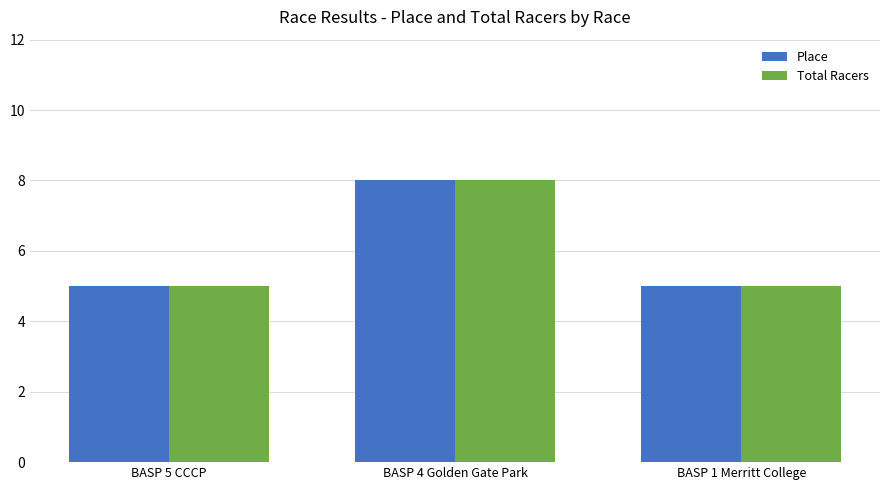

Reading right to left, transcribe all the data shown in this chart.

Place: 5	8	5
Total Racers: 5	8	5